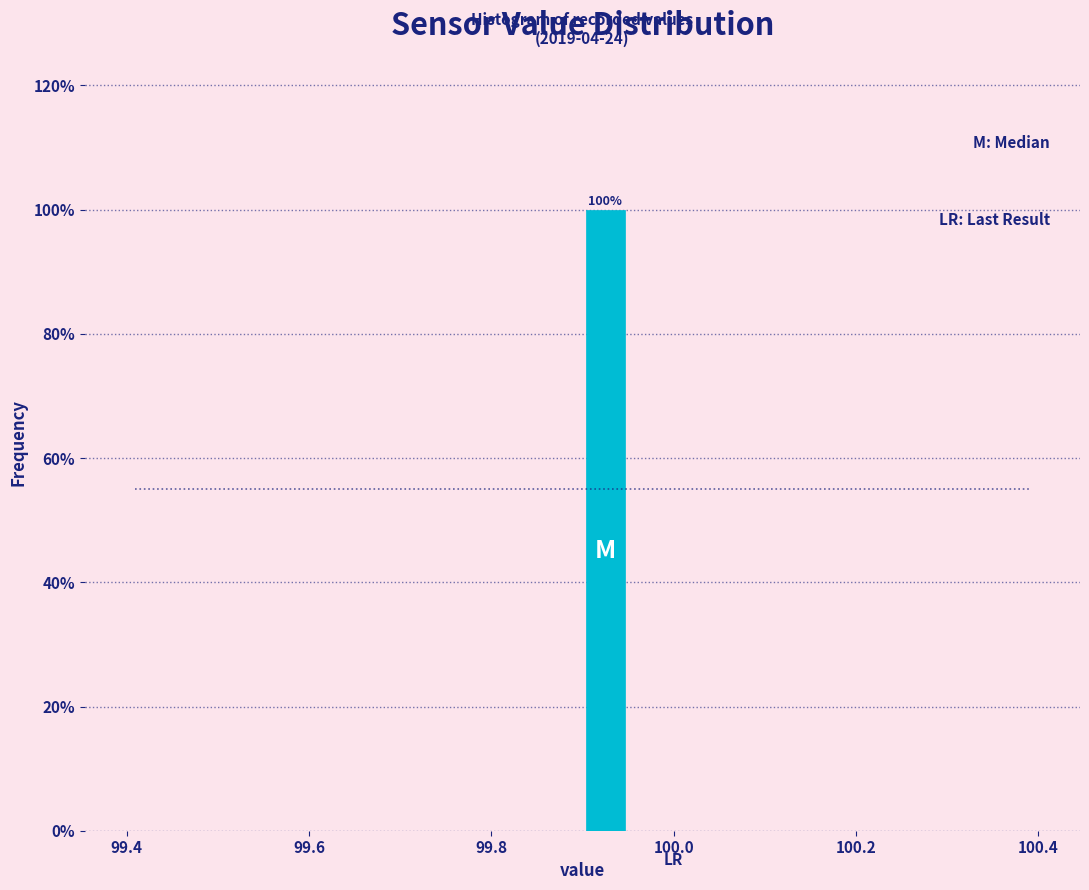

Around what value on the x-axis is the tallest bar? Give the approximate position of its centre, as read against the axis.

99.92